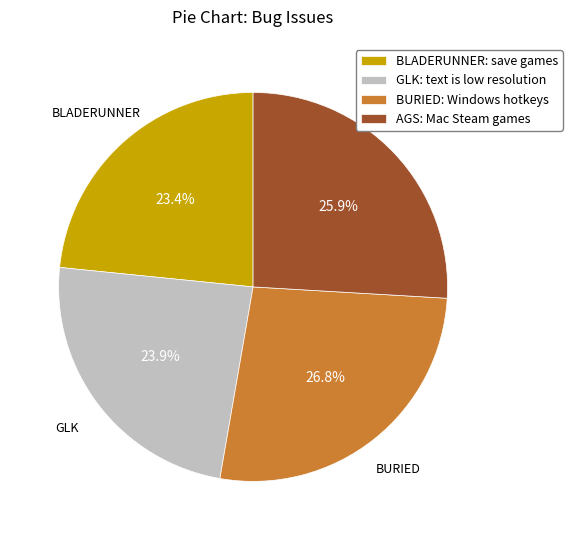

To the nearest percent, what portion does BURIED: Windows hotkeys represent?

27%